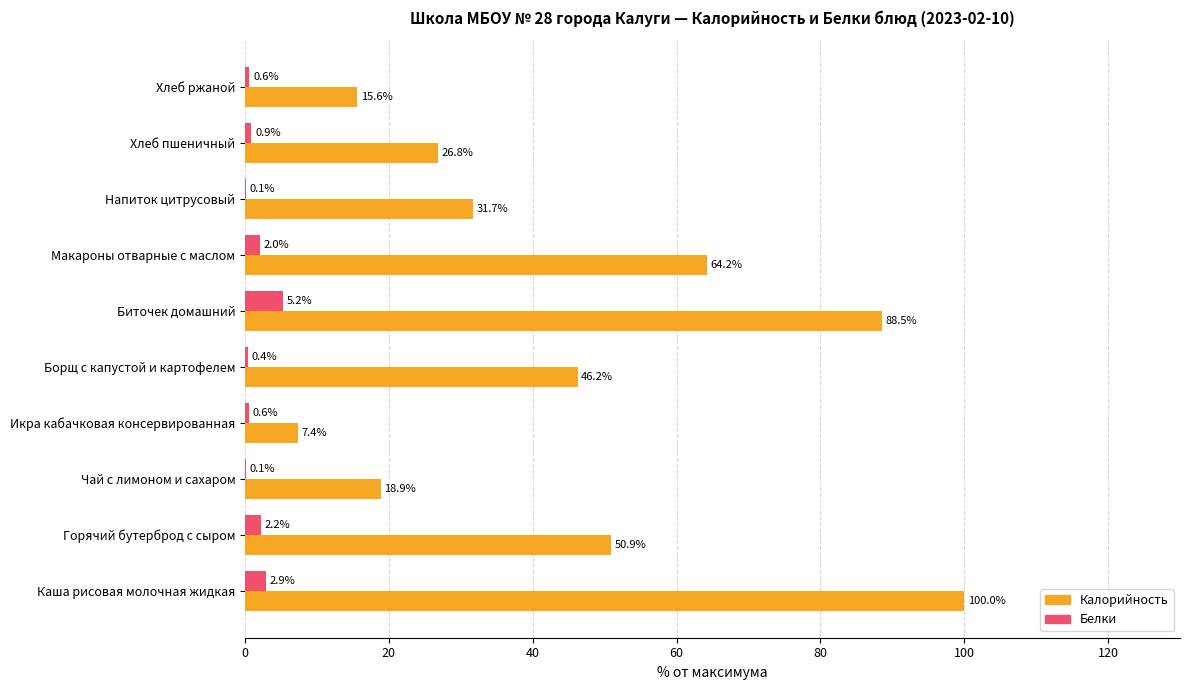

What is the maximum value for Калорийность?

100.0